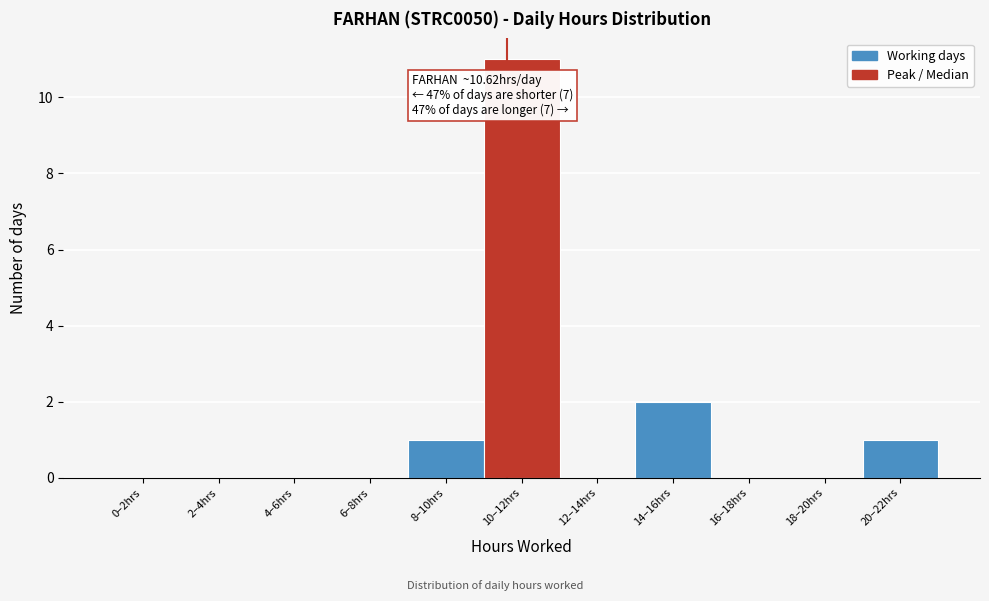

Reading left to right, extract all data points from this chart.

0–2hrs=0	2–4hrs=0	4–6hrs=0	6–8hrs=0	8–10hrs=1	10–12hrs=11	12–14hrs=0	14–16hrs=2	16–18hrs=0	18–20hrs=0	20–22hrs=1